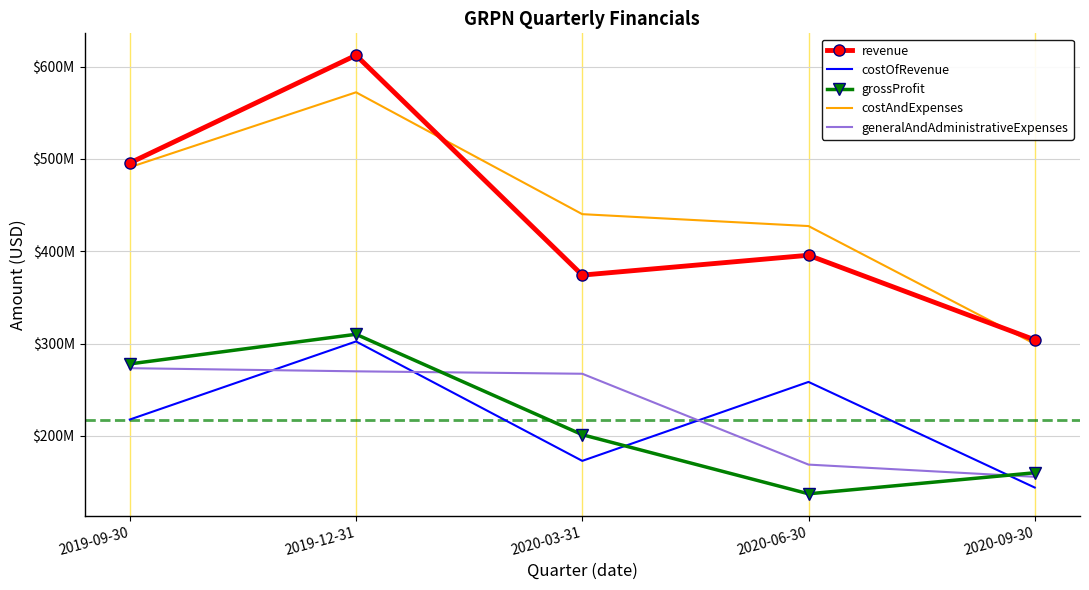

What is the value of the generalAndAdministrativeExpenses point at the 4th from the left?

168861000